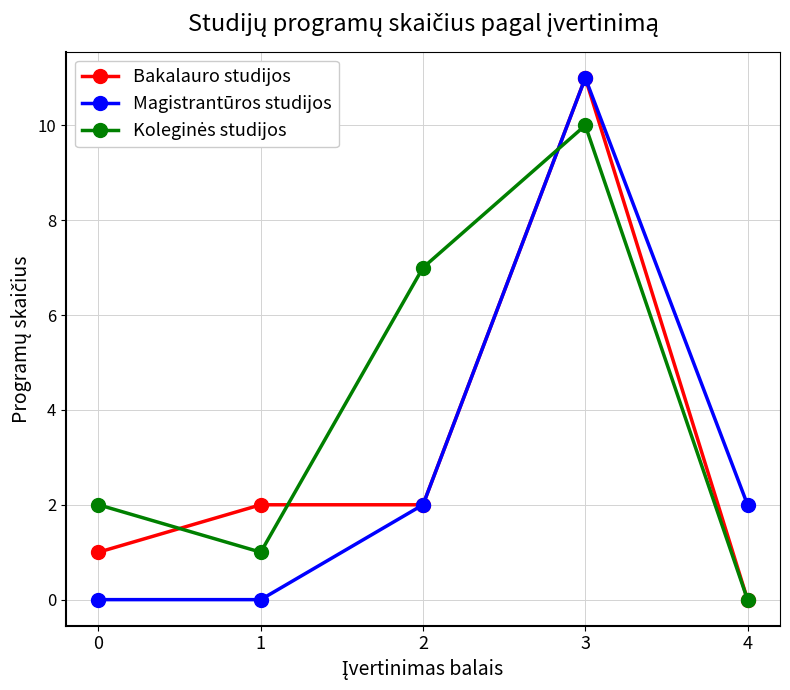

What is the difference between the second highest and minimum values in the Bakalauro studijos series?

2